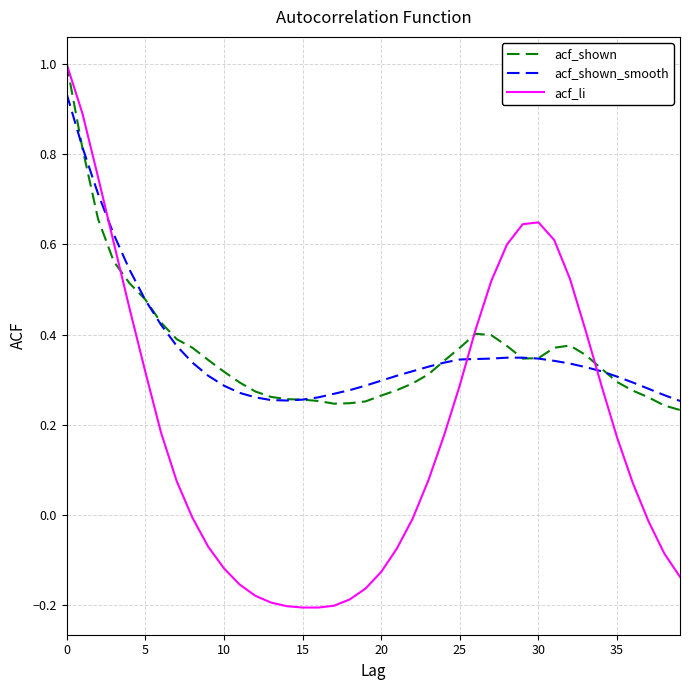

What is the greatest value displayed?

1.0